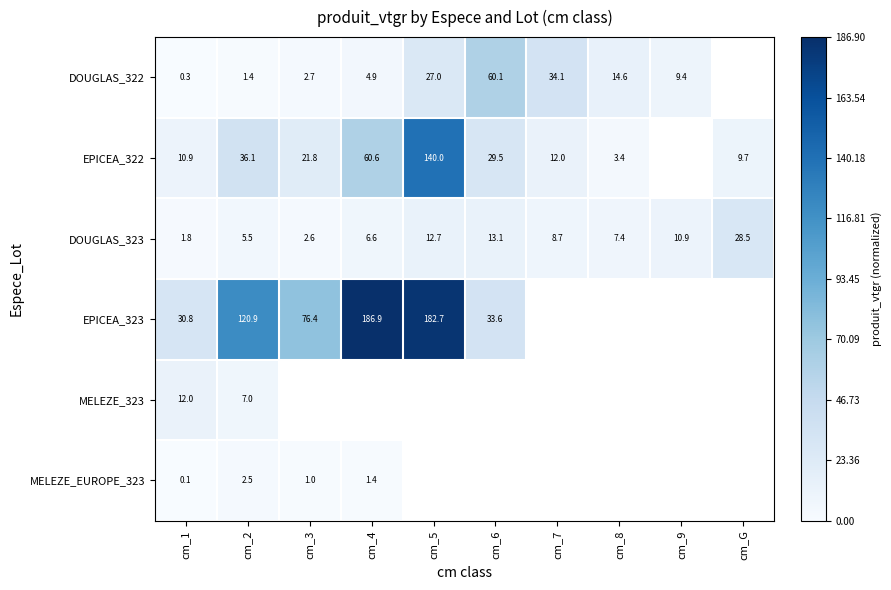

Count the number of data series in this chart.

6